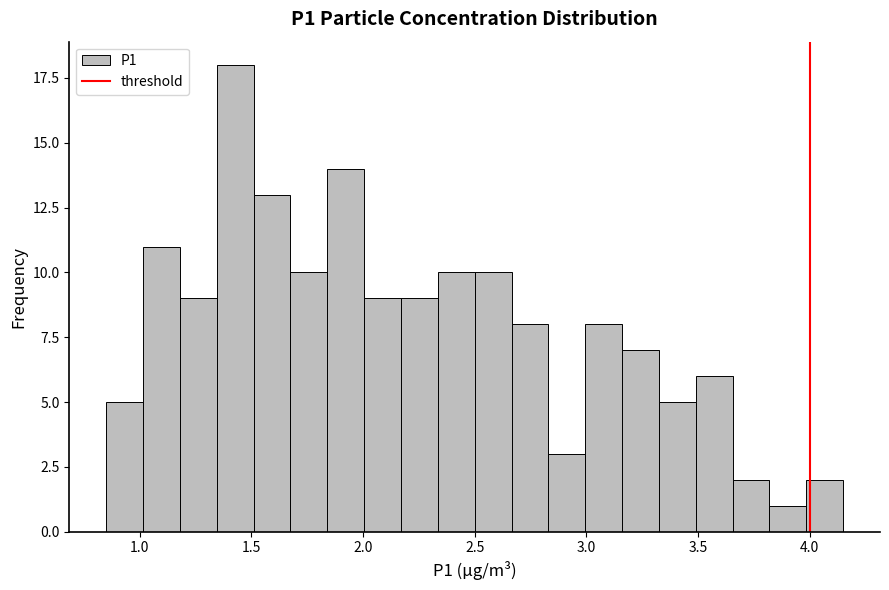

Around what value on the x-axis is the tallest bar? Give the approximate position of its centre, as read against the axis.

1.45